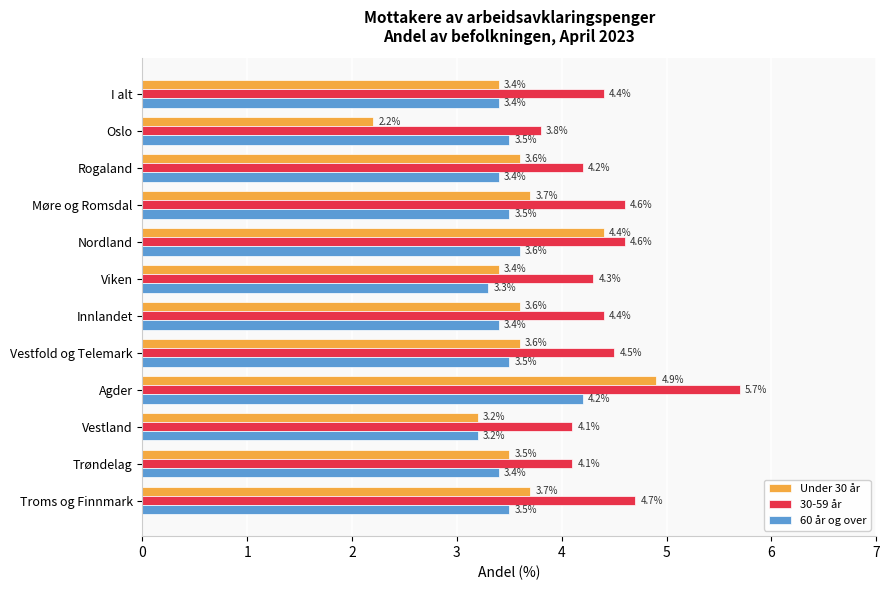

What is the difference between the Under 30 år values at Troms og Finnmark and Viken?

0.3